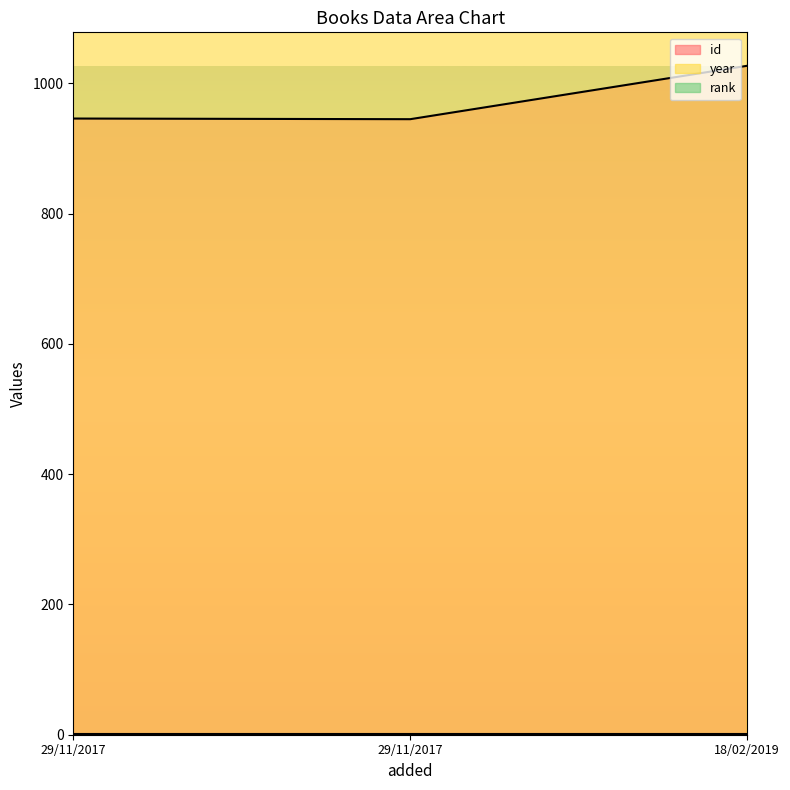

Which category has the highest value across all series?

18/02/2019